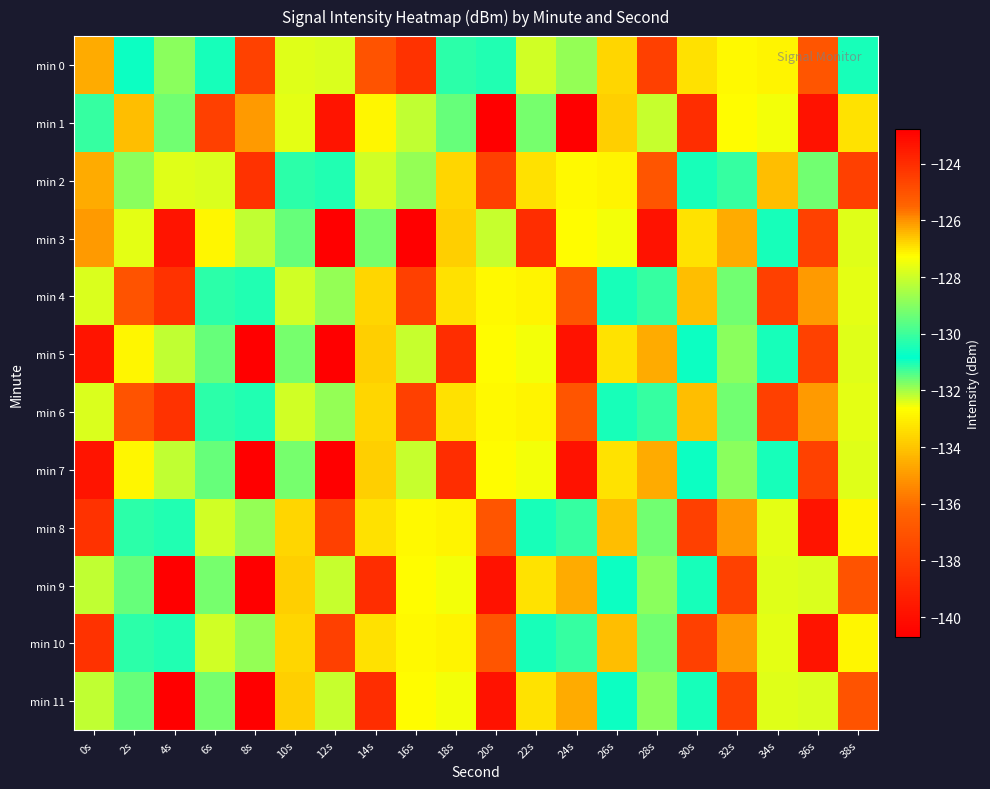

Between 38s and 0s, which is larger?

38s